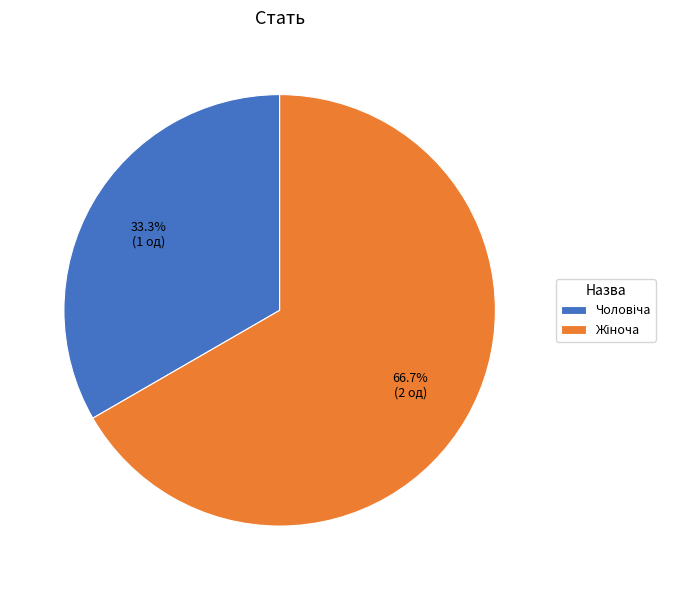

Rank the categories by value from highest to lowest.

Жіноча, Чоловіча